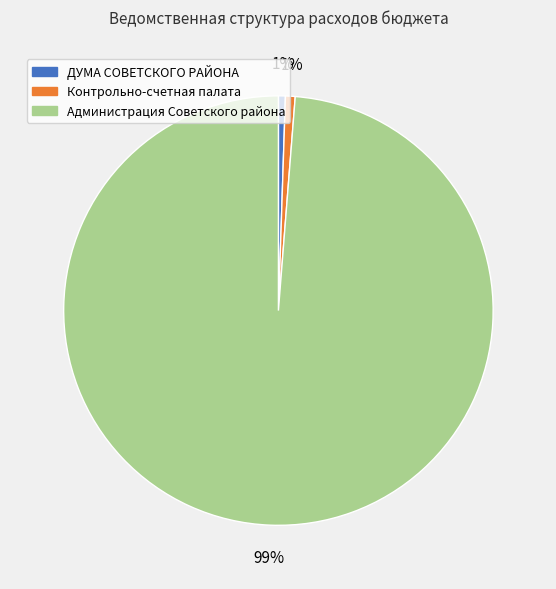

The Контрольно-счетная палата slice represents 1% of the pie. True or false?

True